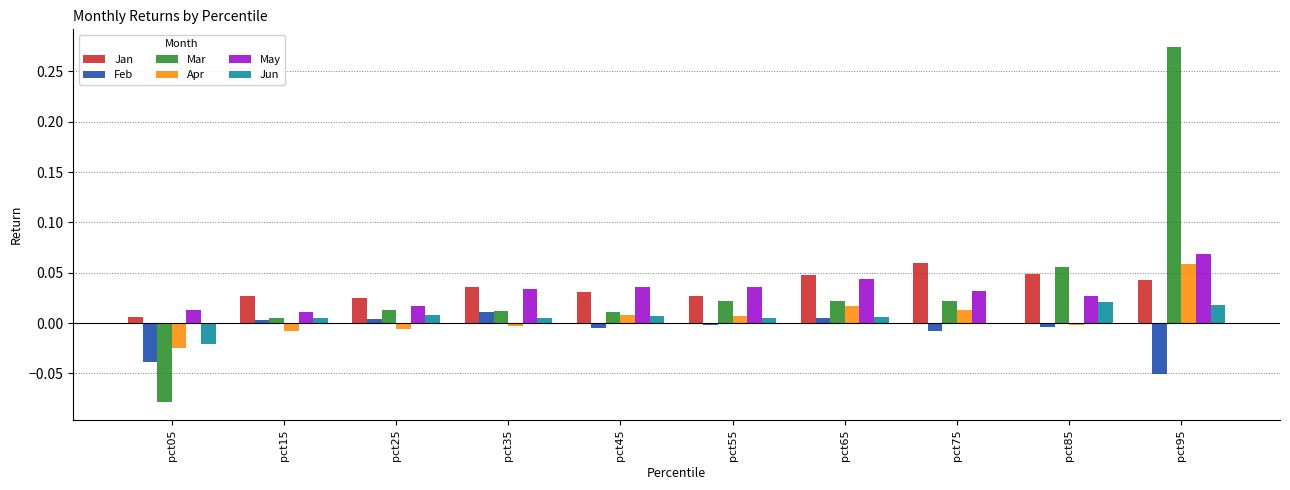

Are the bars horizontal?

No